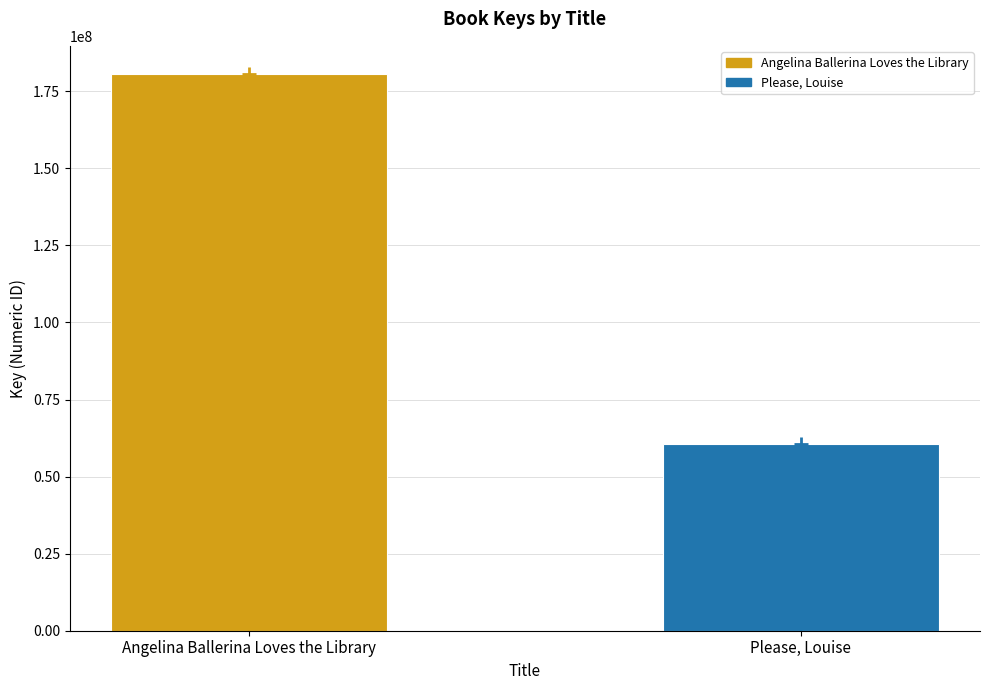

What is the ratio of the value at Angelina Ballerina Loves the Library to the value at Please, Louise?

3.0